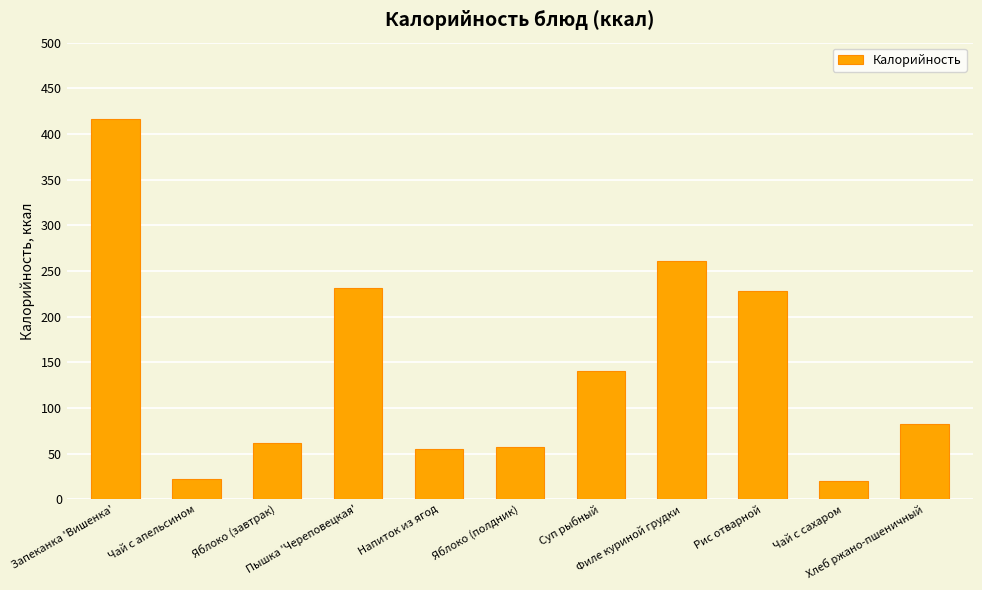

The chart shows a value of 20.0 at Чай с сахаром. True or false?

True